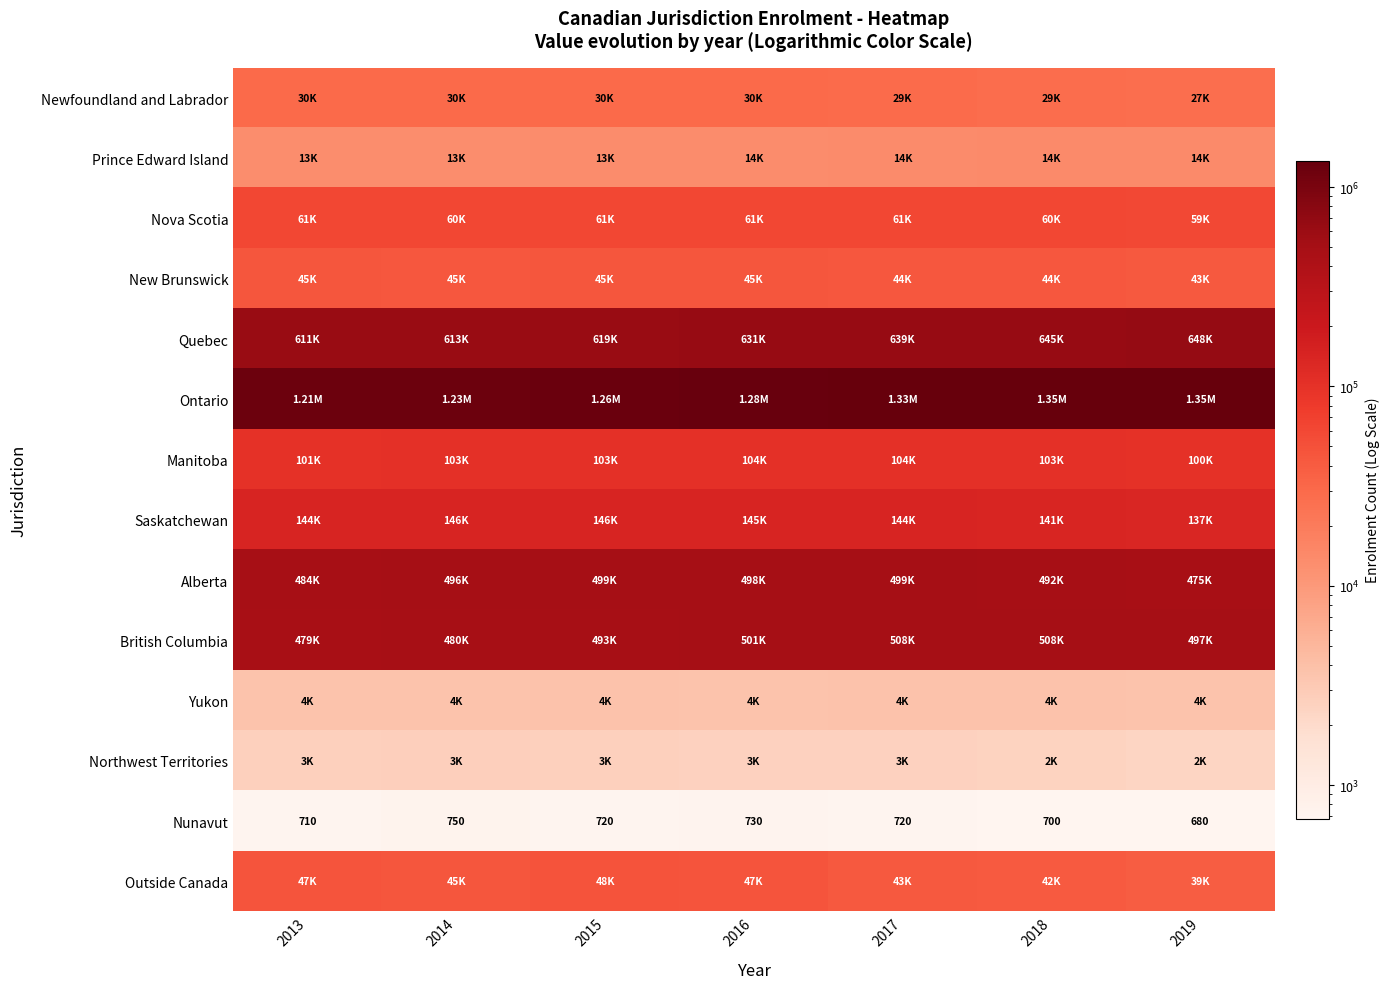

At how many categories does at least one series exceed 747182?

7